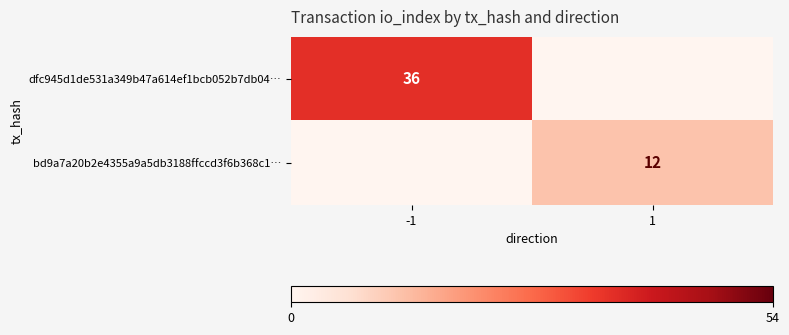

The dfc945d1de531a349b47a614ef1bcb052b7db04… series shows 54 at -1. True or false?

False